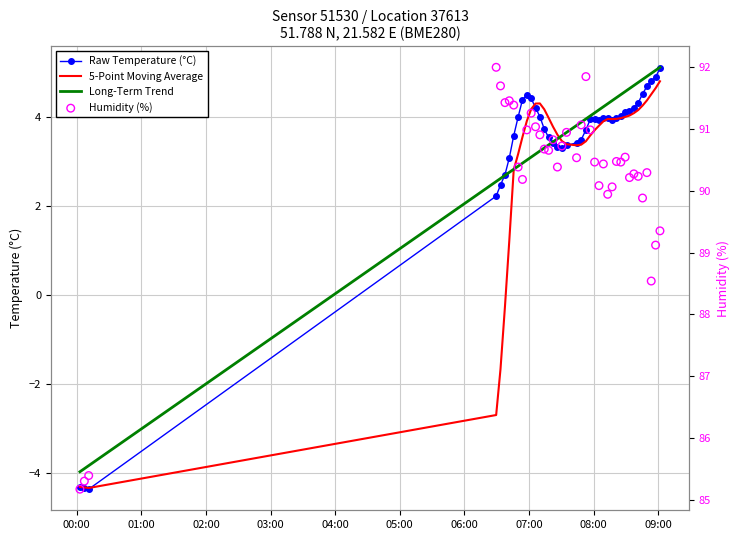

What are all the series names shown in the legend?

Raw Temperature (°C), 5-Point Moving Average, Long-Term Trend, Humidity (%)